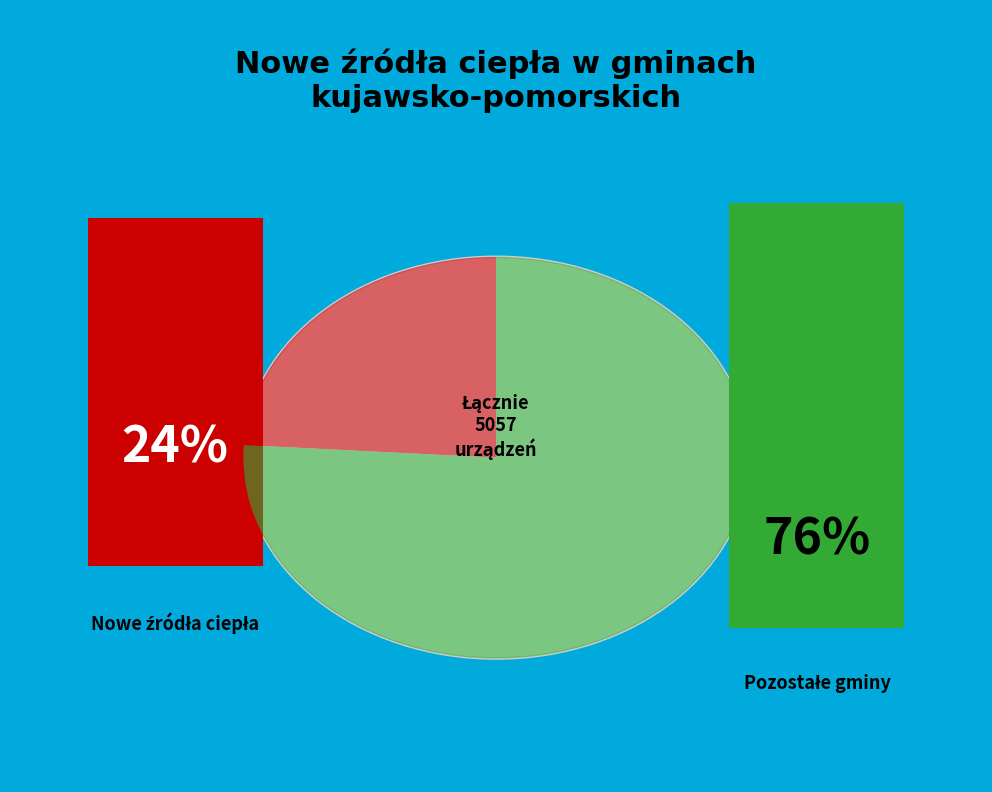

Does any single category account for the majority?

Yes